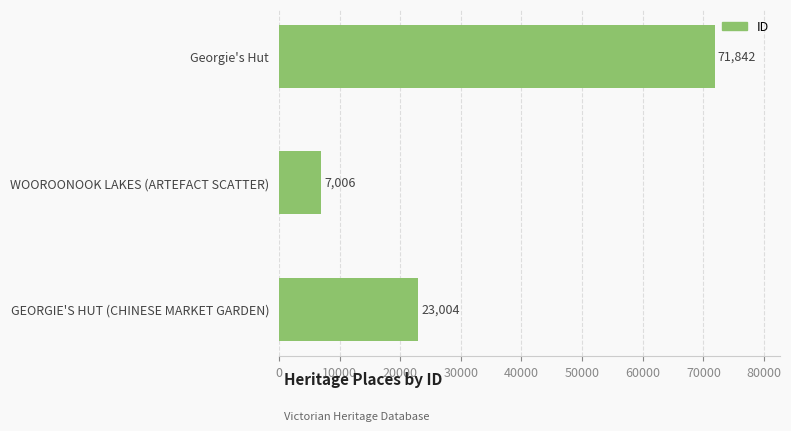

What is the sum of all values?

101852